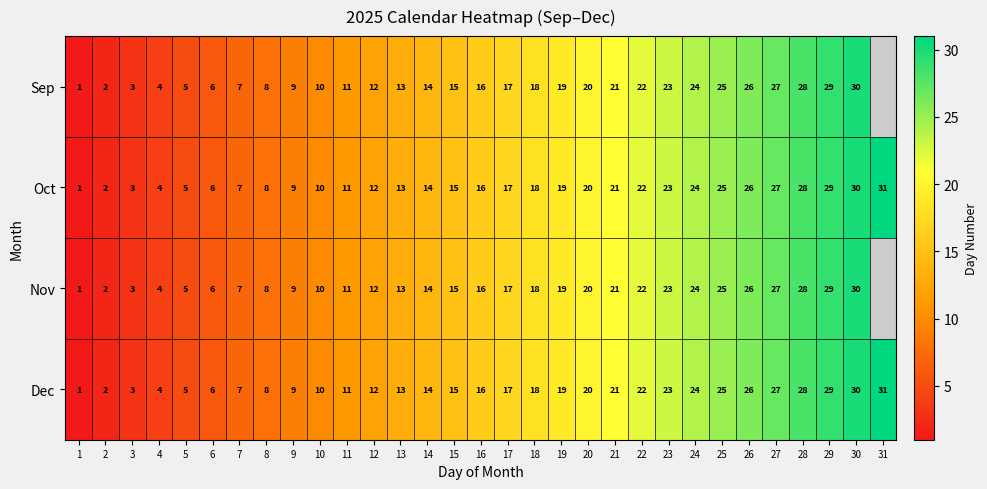

At which category does the chart reach its peak across all series?

31